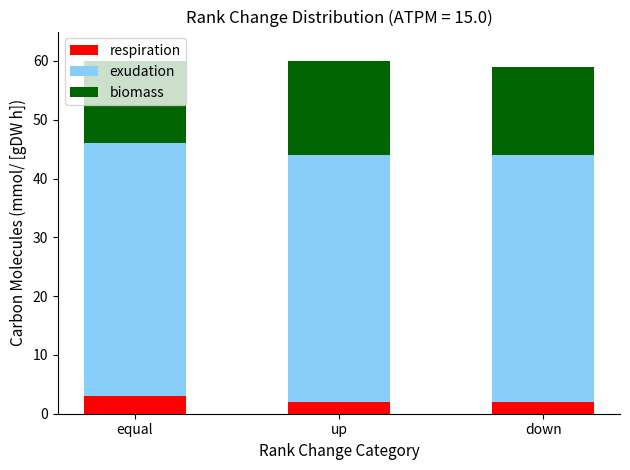

What is the total value across all series at equal?

60